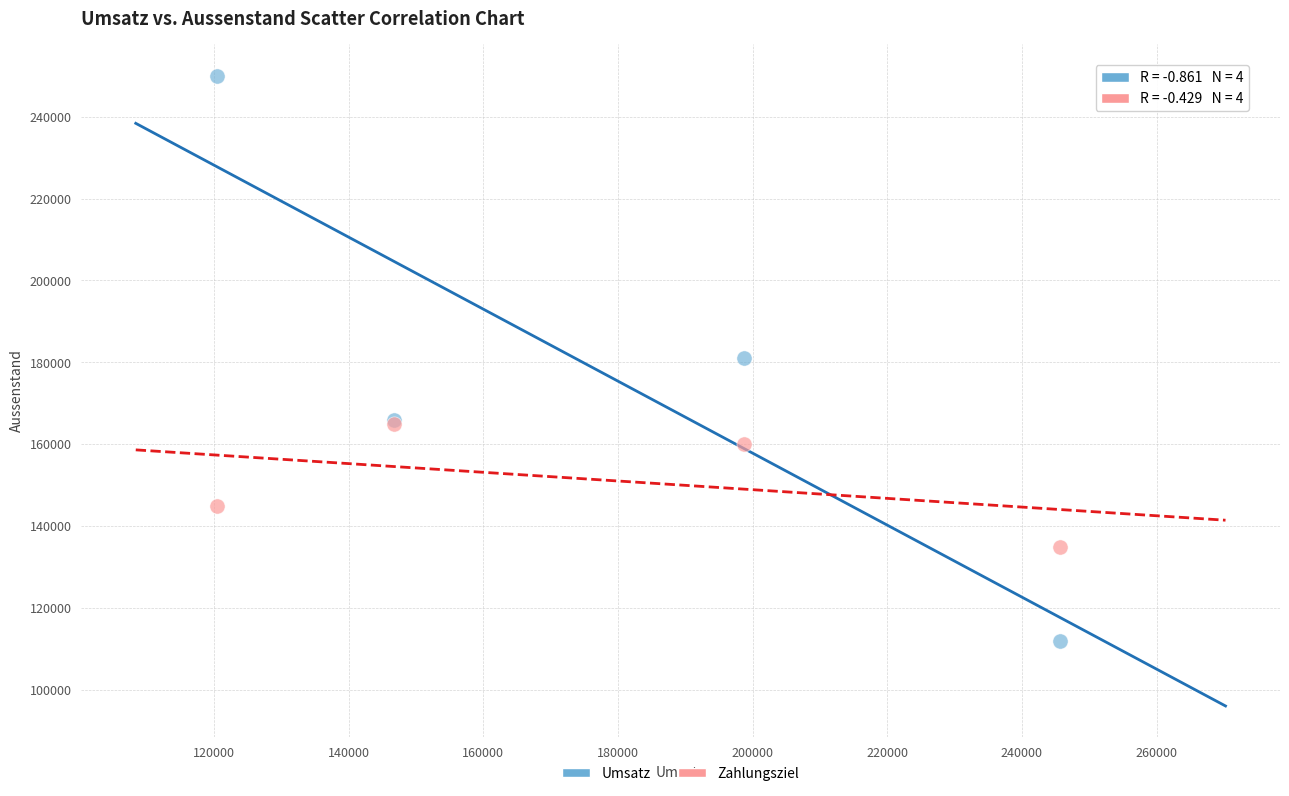

Which series reaches the maximum Y coordinate?

Umsatz